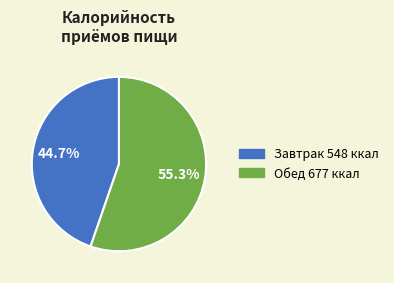

To the nearest percent, what is the difference between the largest and smallest slice percentages?

11%